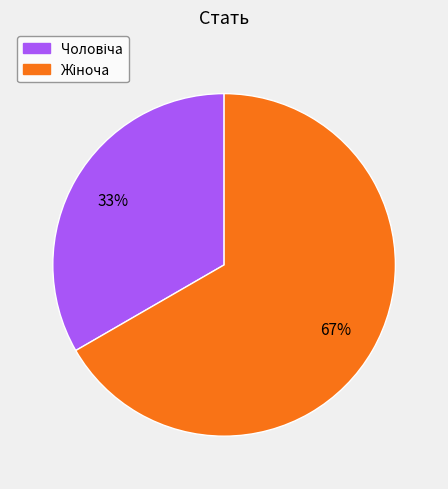

To the nearest percent, what is the average slice percentage?

50%